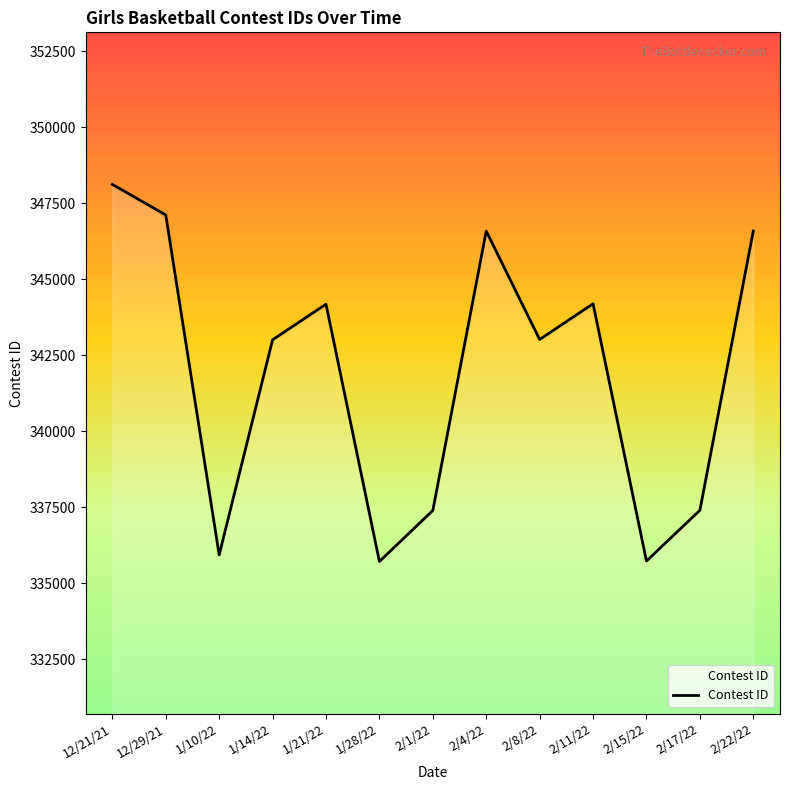

Does the chart have visible grid lines?

No